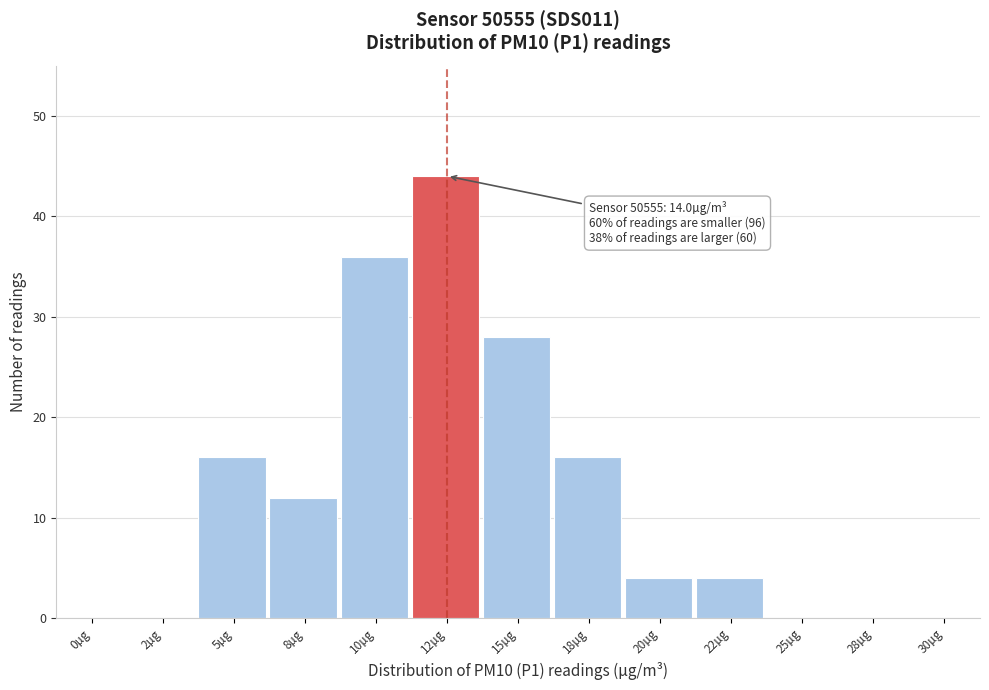

Reading left to right, extract all data points from this chart.

0µg=0	2µg=0	5µg=16	8µg=12	10µg=36	12µg=44	15µg=28	18µg=16	20µg=4	22µg=4	25µg=0	28µg=0	30µg=0